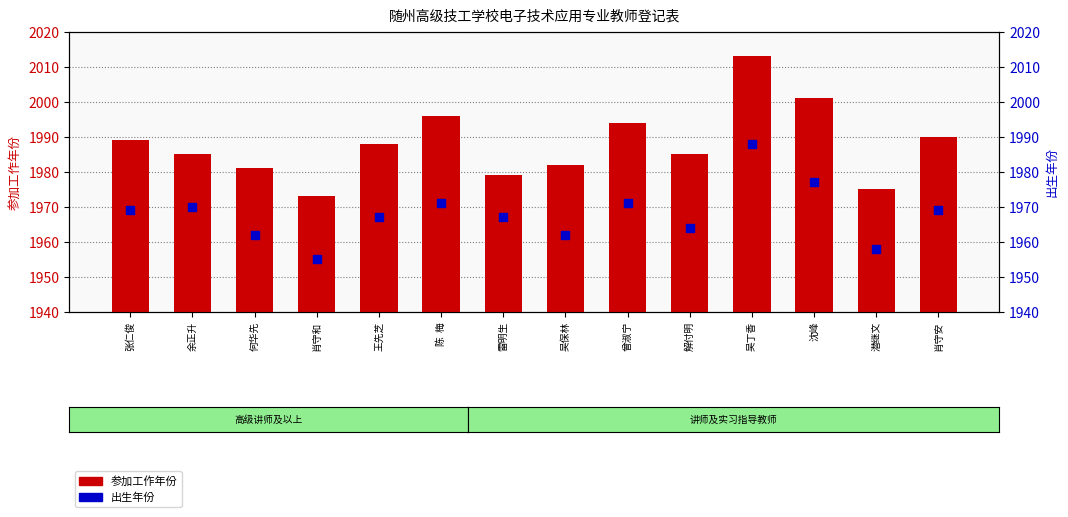

Which series has the widest spread of Y values?

参加工作年份